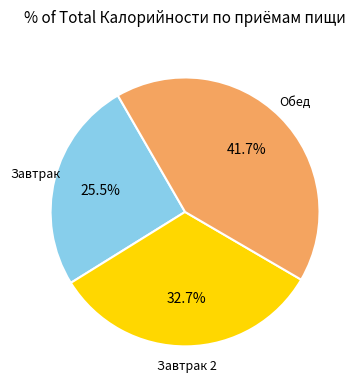

To the nearest percent, what is the difference between the largest and smallest slice percentages?

16%